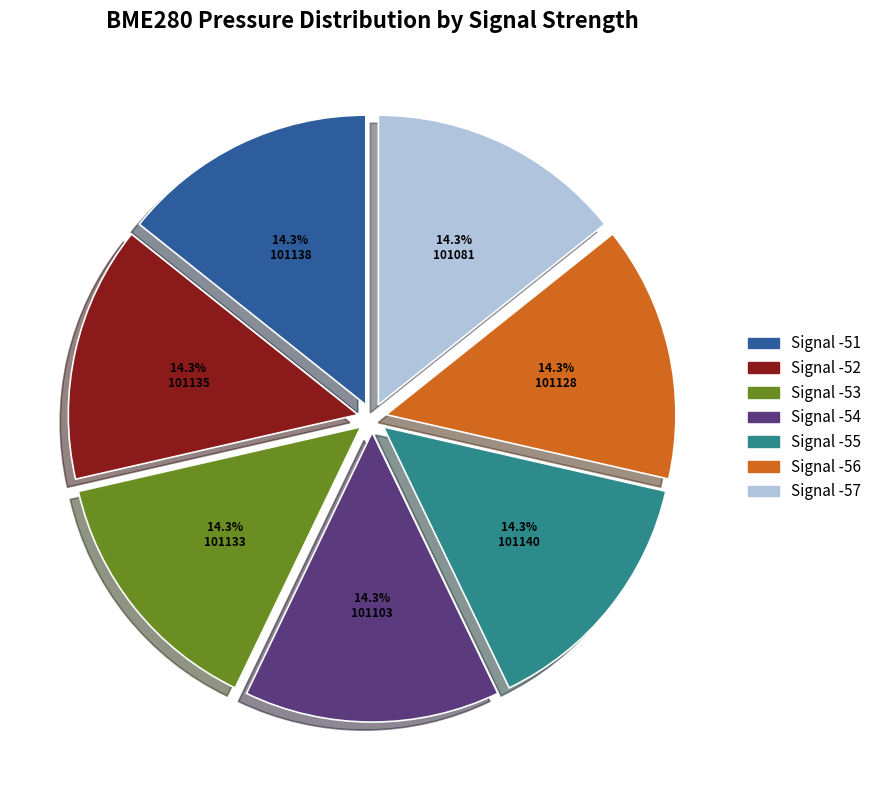

Is the sum of Signal -56 and Signal -54 greater than half?

No